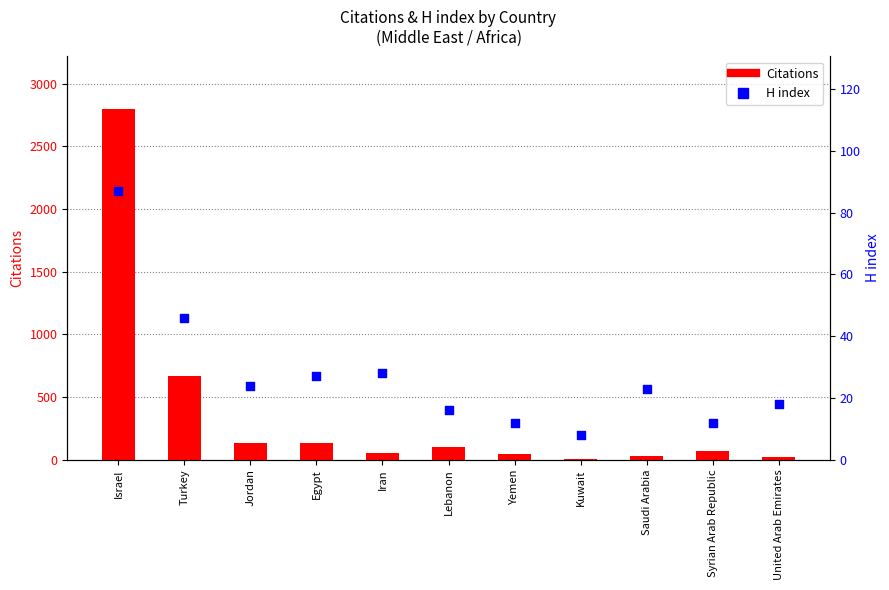

Which series has the largest total across all categories?

Citations